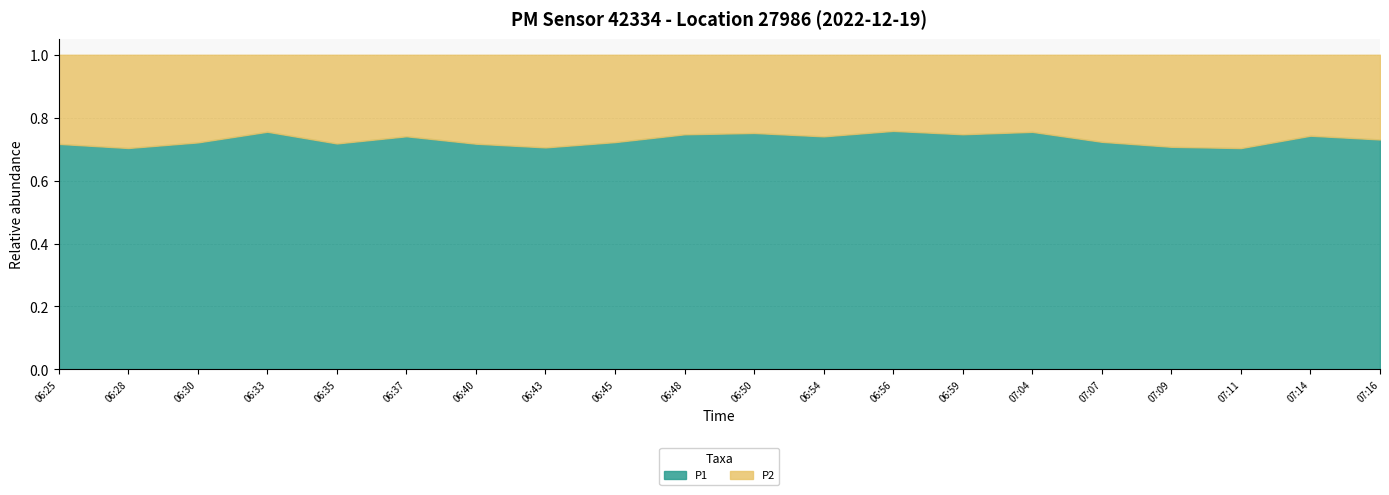

Is it true that P1 equals 46.0 at 06:33?

False